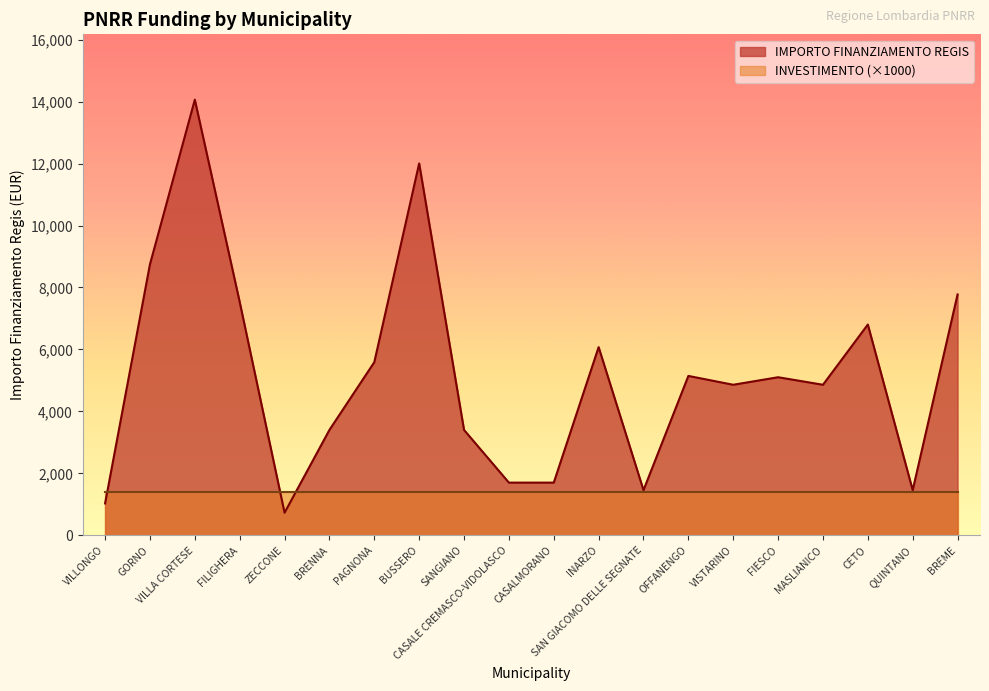

Which category has the lowest value across all series?

ZECCONE